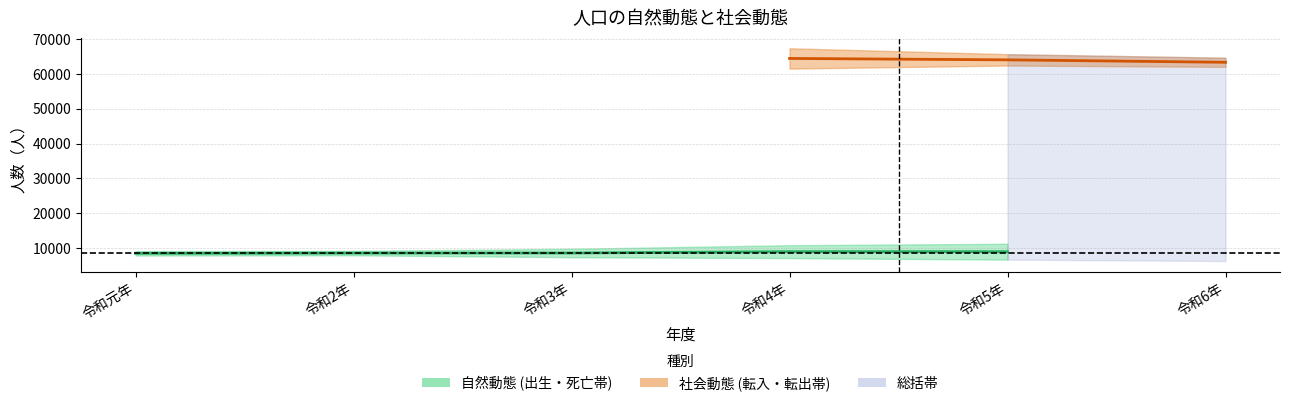

Reading left to right, what are all the values shown in this chart?

出生: 7861	7920	7381	7118	6684	6278
死亡: 9131	9208	9794	10825	11239	11272
転入総数: 67762	66034	63595	67351	65656	64643
転出総数: 64812	62881	61757	61507	62390	62009